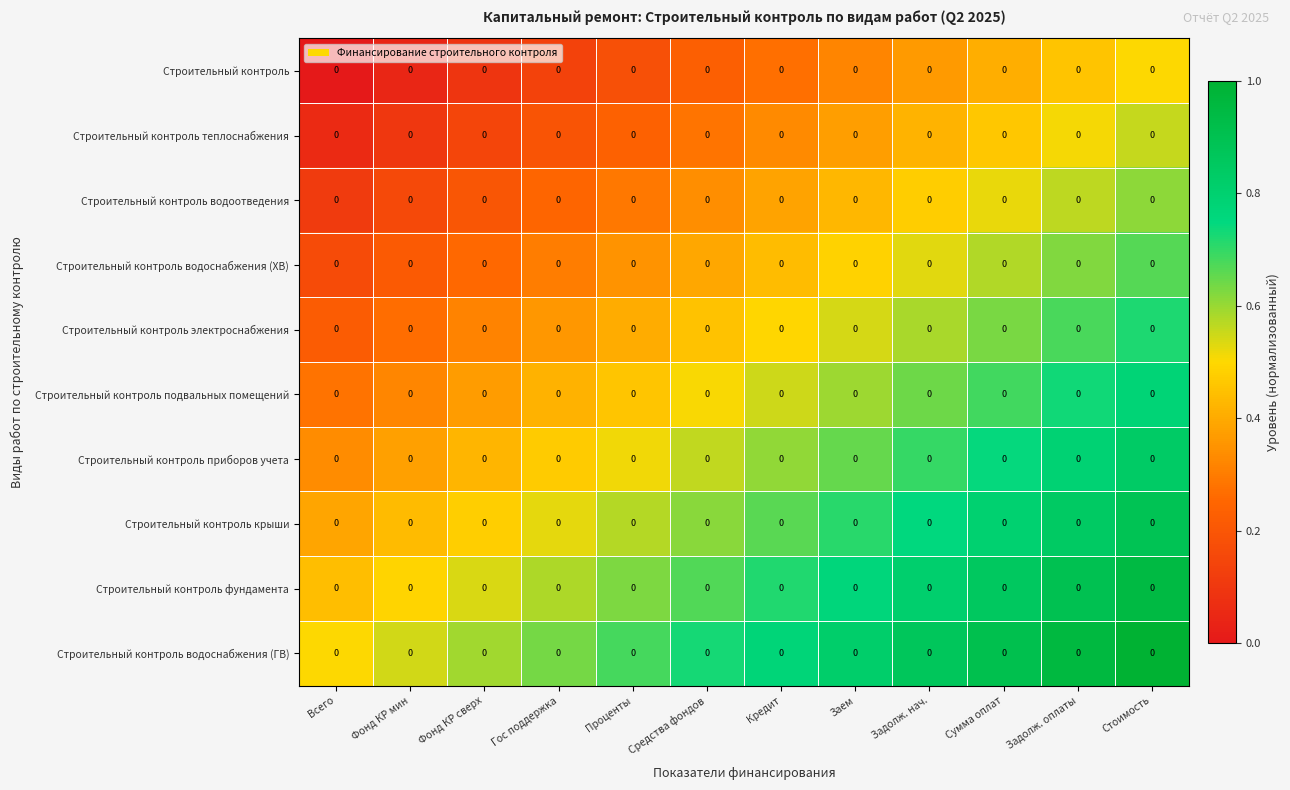

Which category has the lowest value in the Строительный контроль теплоснабжения series?

Всего